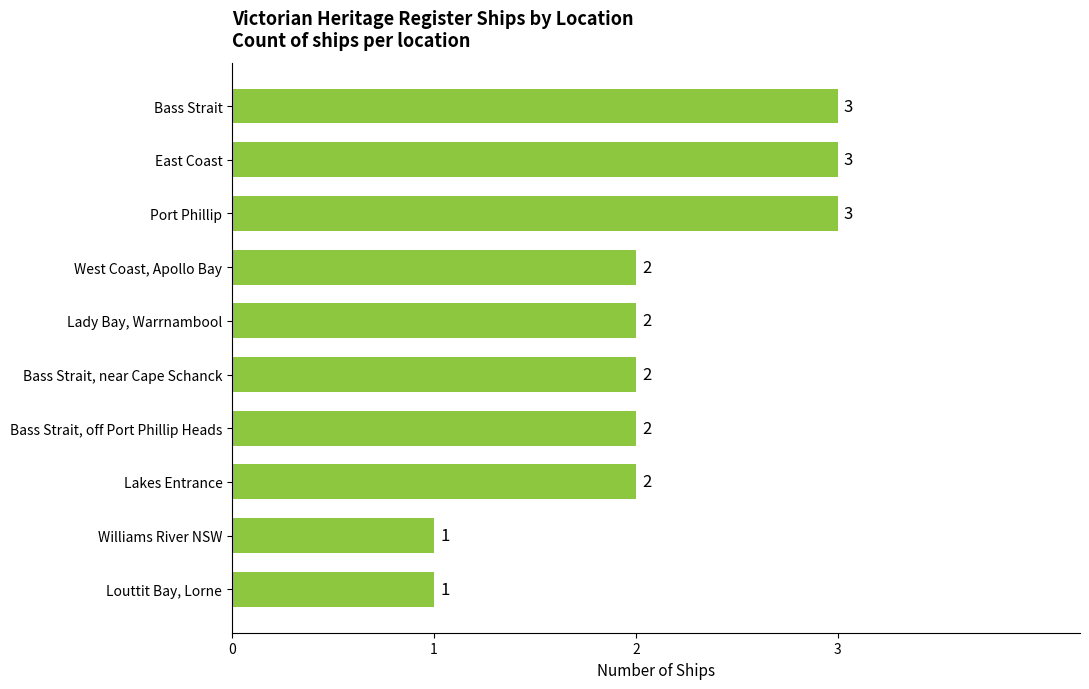

What is the ratio of the value at Port Phillip to the value at Williams River NSW?

3.0